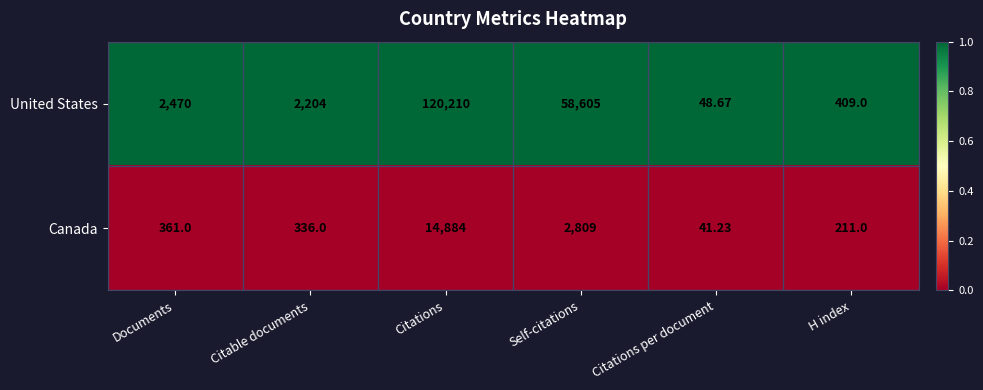

At which category is the sum across all series the highest?

Citations